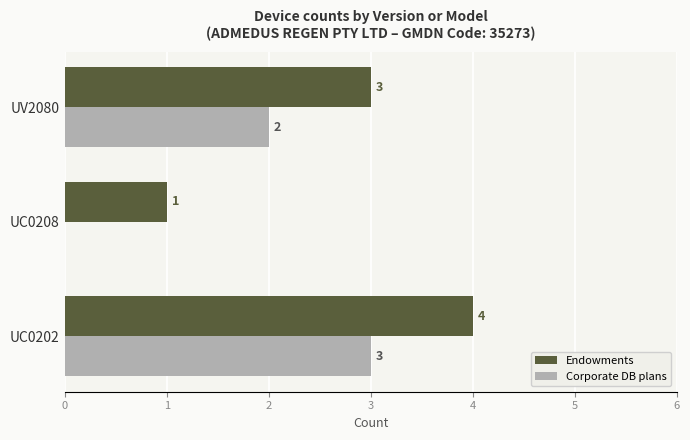

Is the value of Corporate DB plans at UC0202 greater than the value of Endowments at UC0202?

No